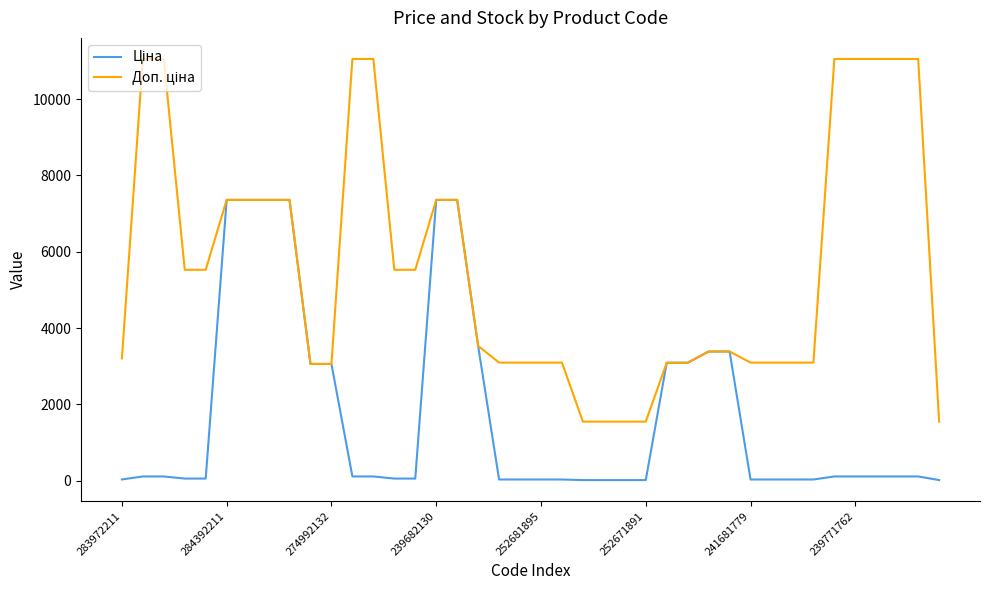

Is this an area chart (filled region under the line)?

No